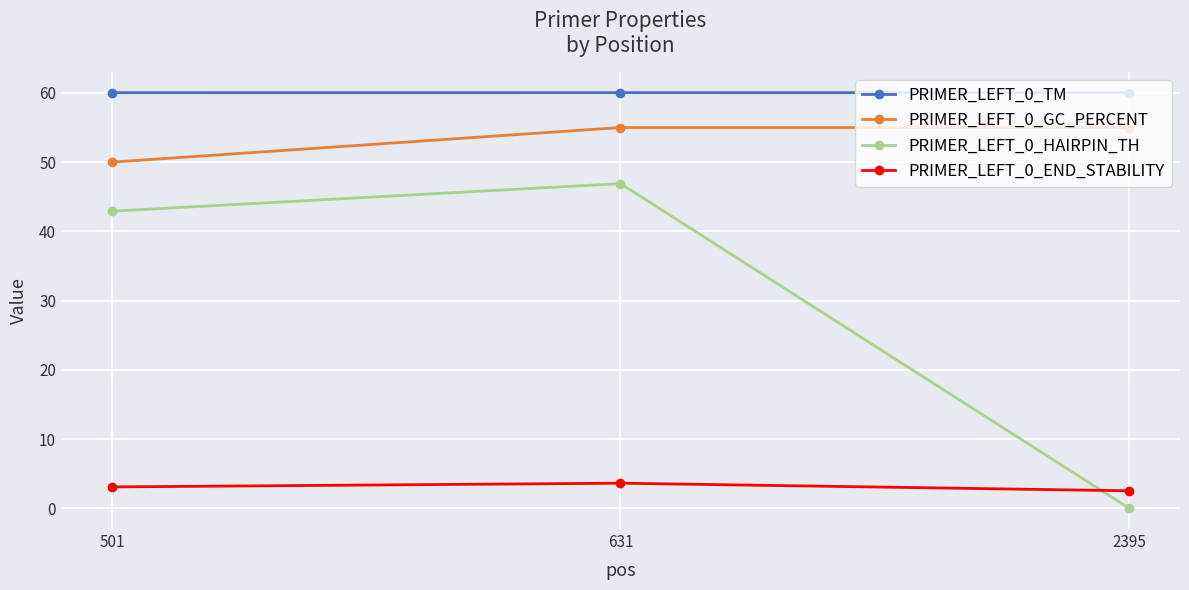

What is the maximum value for PRIMER_LEFT_0_TM?

60.0